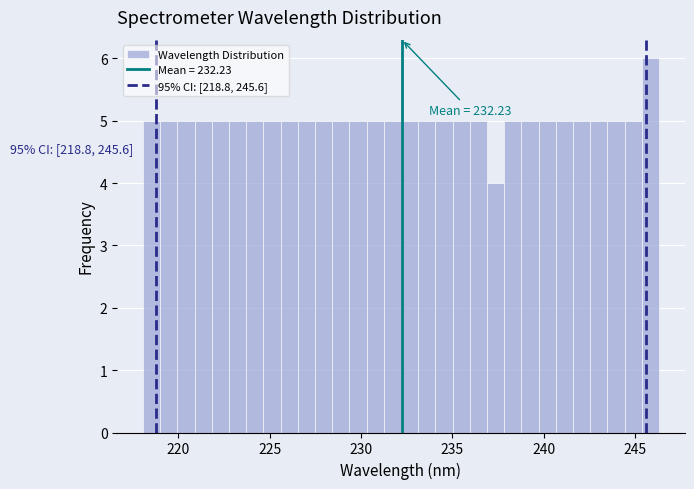

Read against the x-axis, roughly where is the centre of the tallest bar?

246.0